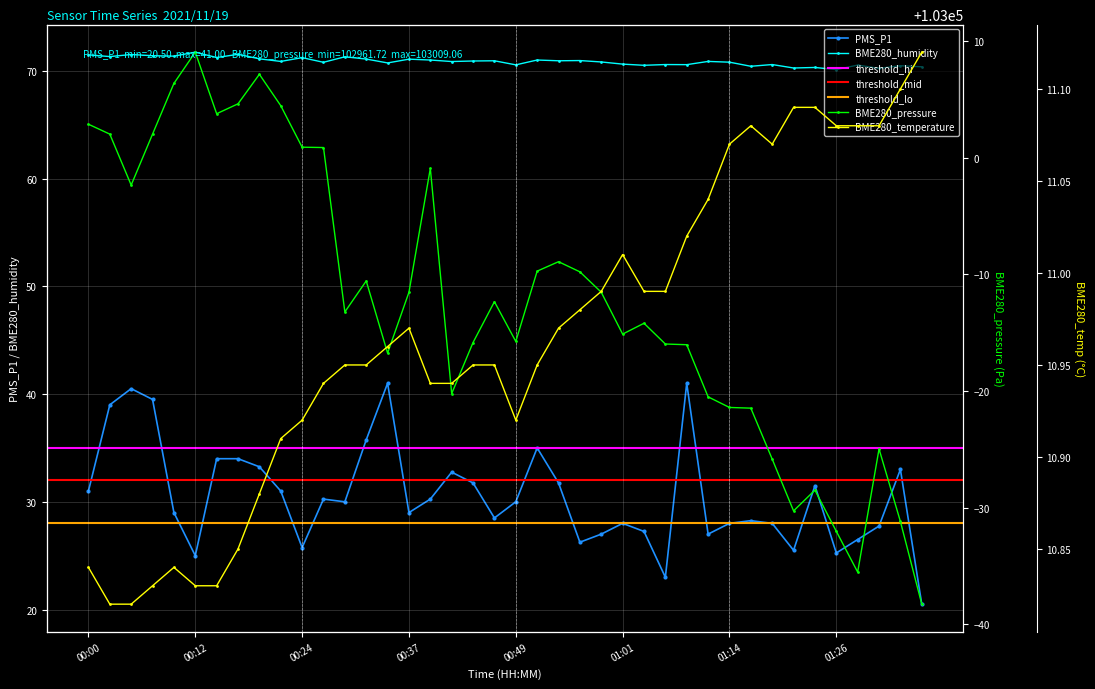

At which category is the sum across all series the highest?

00:07